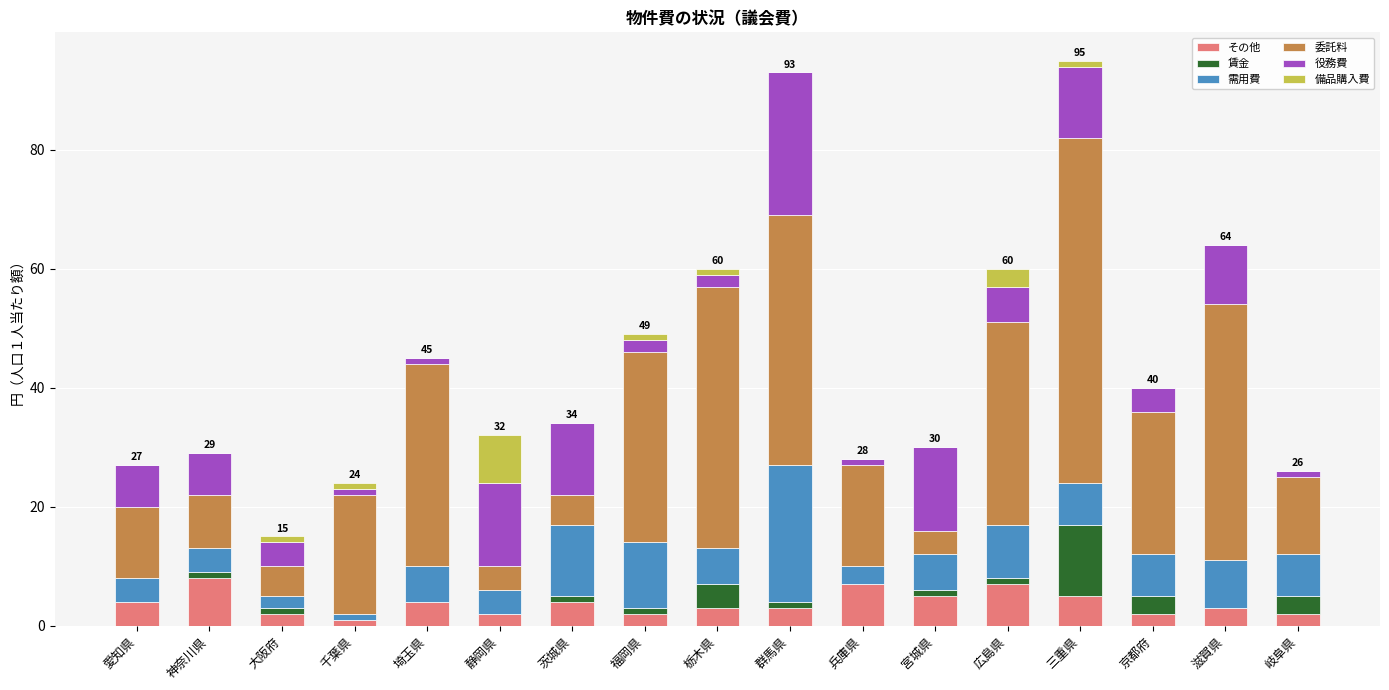

What is the highest value of the その他 series?

8